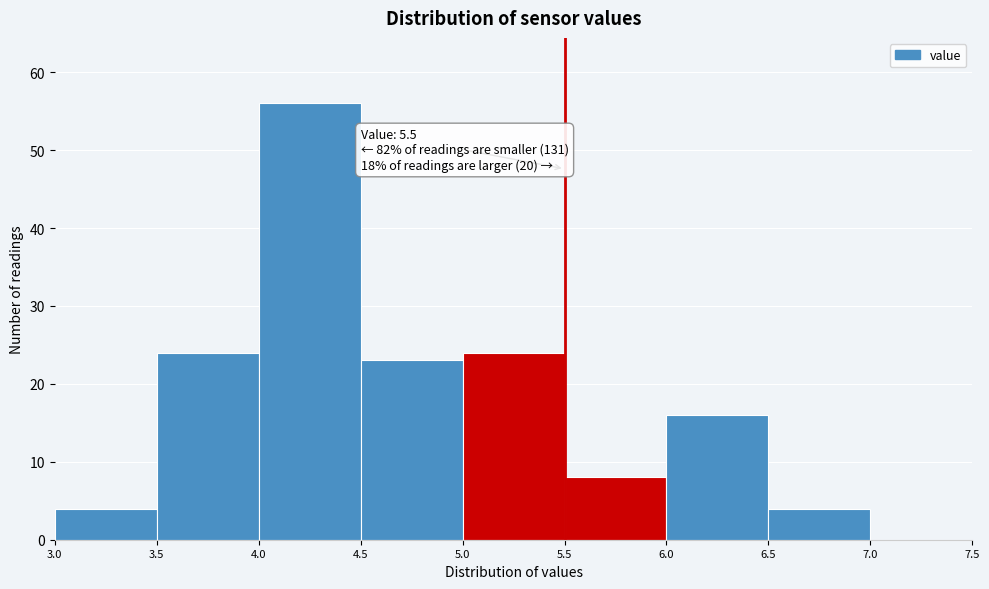

Over which range of the x-axis is the bar tallest?

4.0 to 4.5